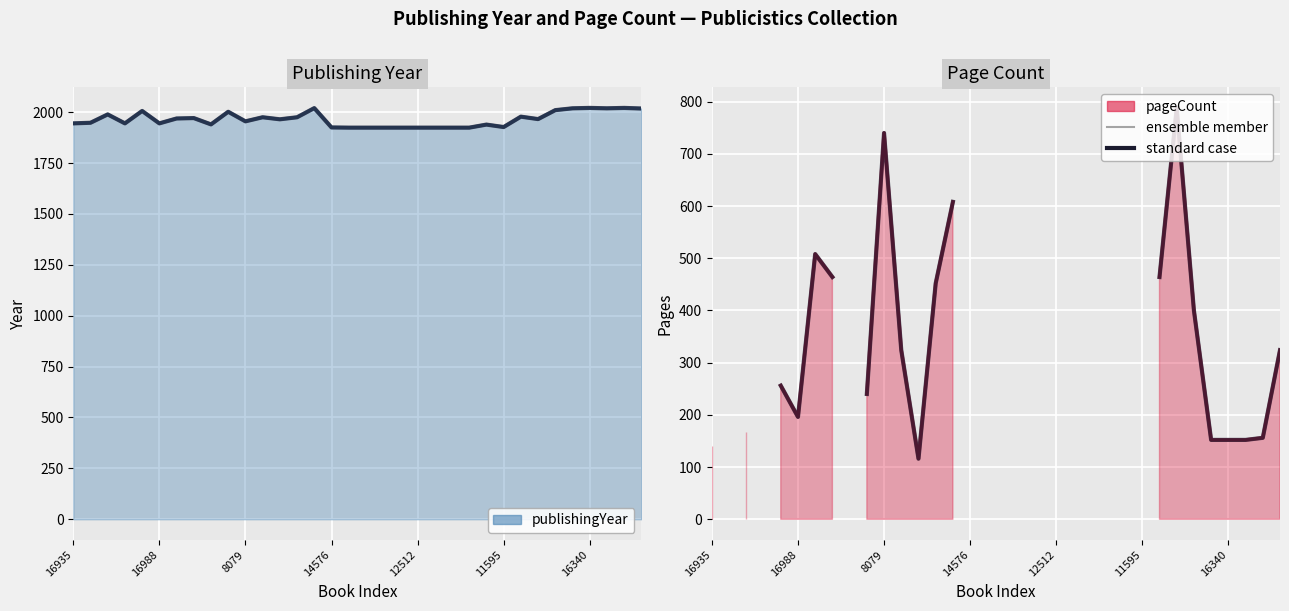

What is the label of the 21st point from the right?

13